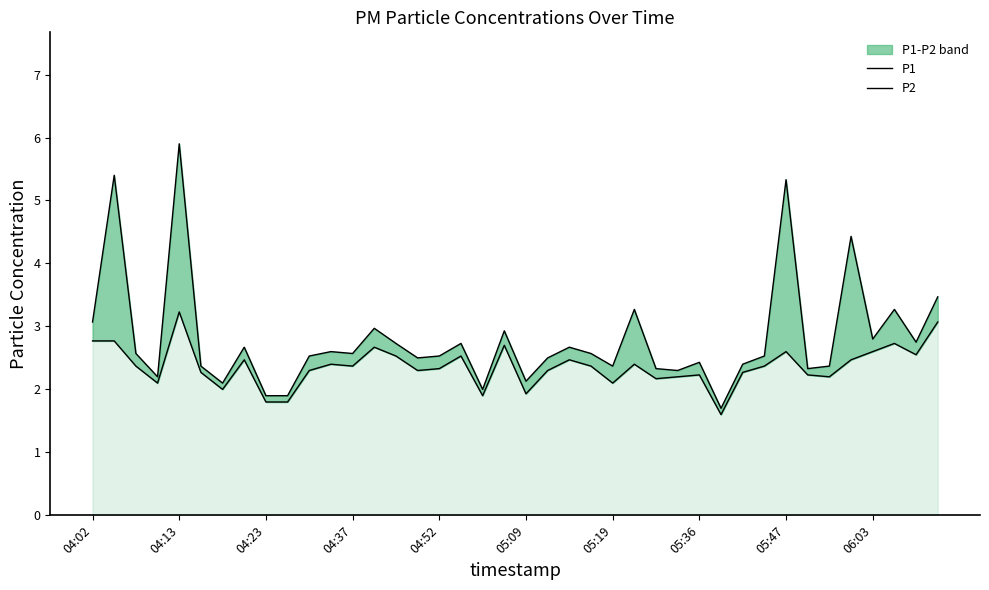

What is the difference between the P2 values at 06:03 and 33?

0.4